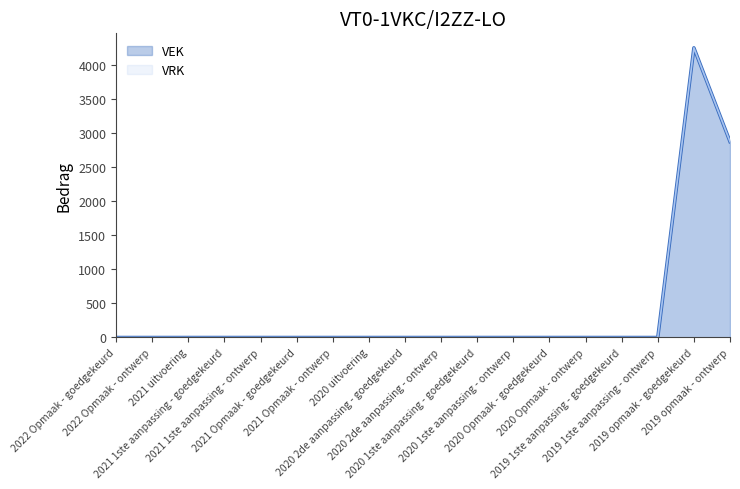

How many lines are shown in the chart?

2